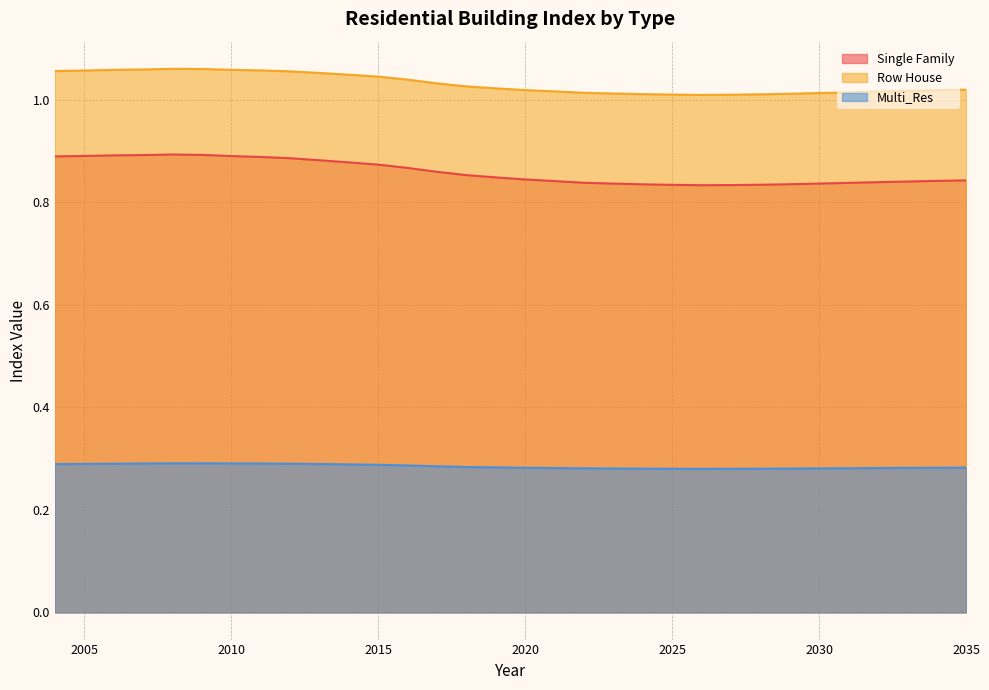

Which series has the largest range (max minus min)?

Single Family